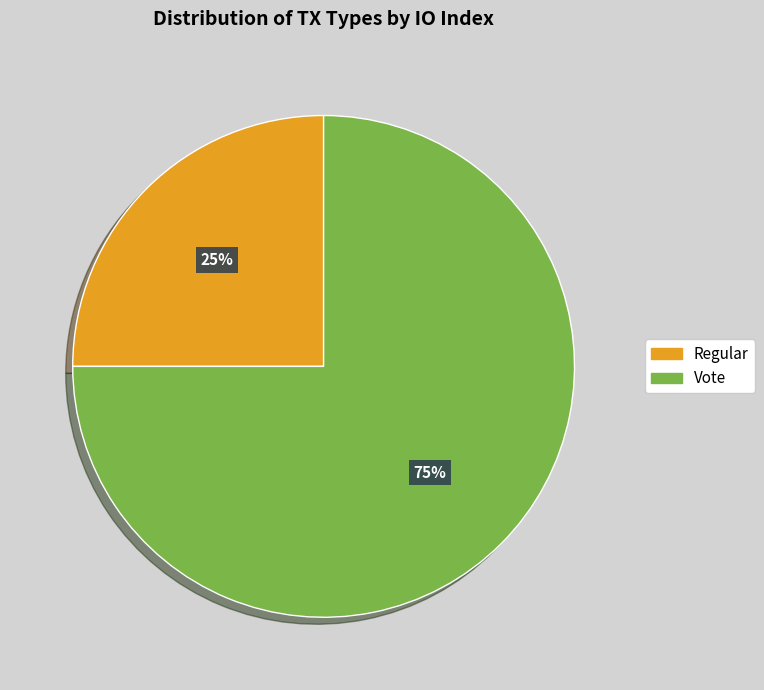

Rank the categories by value from highest to lowest.

Vote, Regular